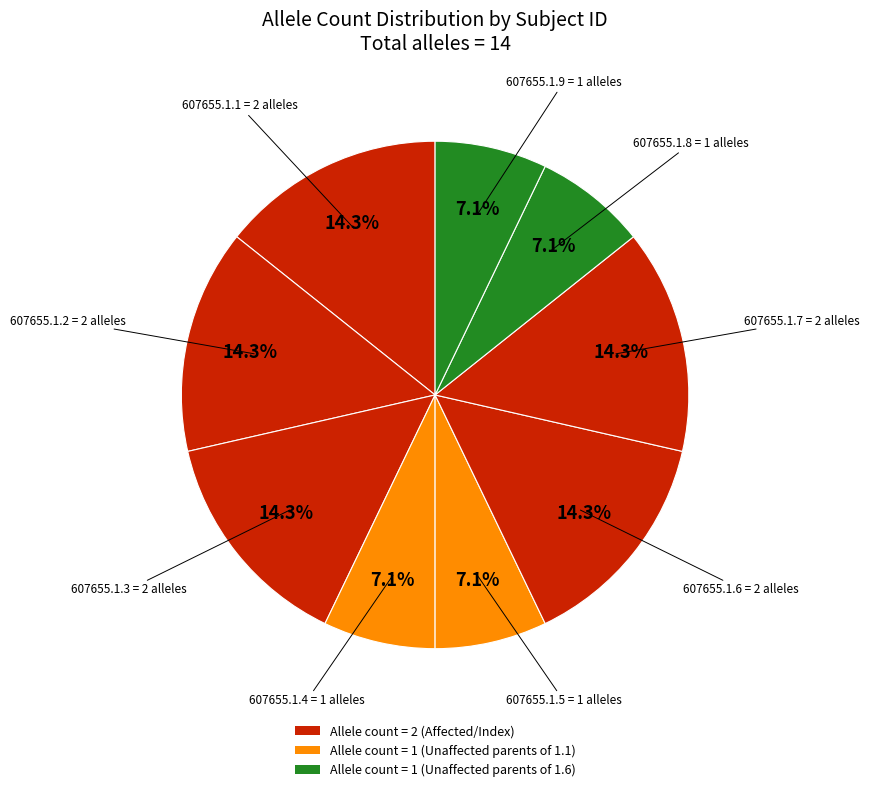

What portion of the pie excludes 607655.1.9?

92.9%